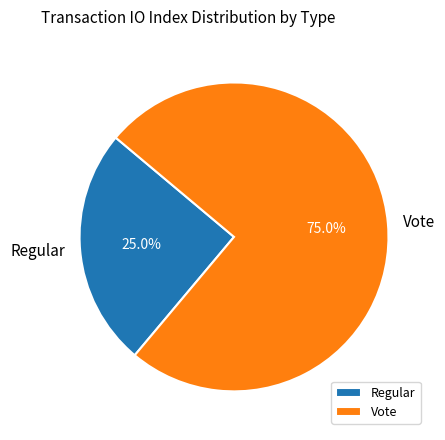

Does Regular represent more than half of the total?

No